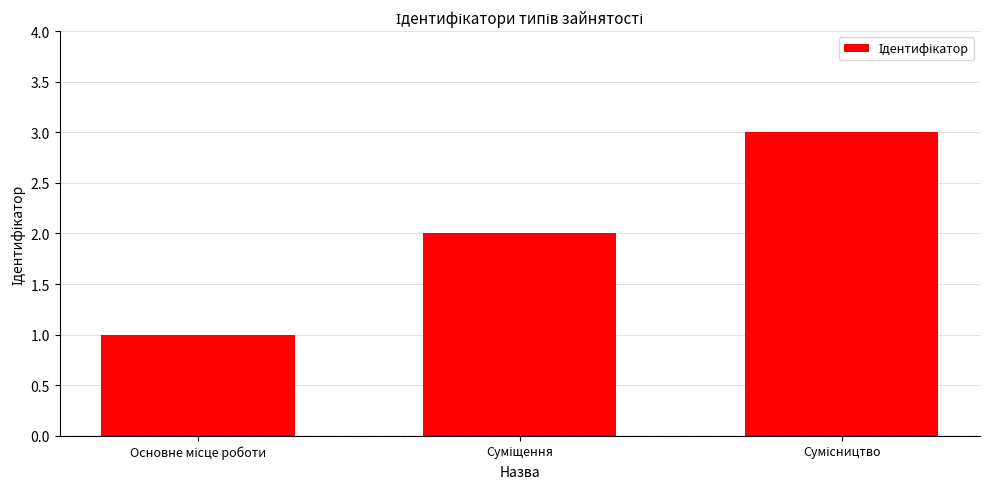

What is the sum of all values?

6